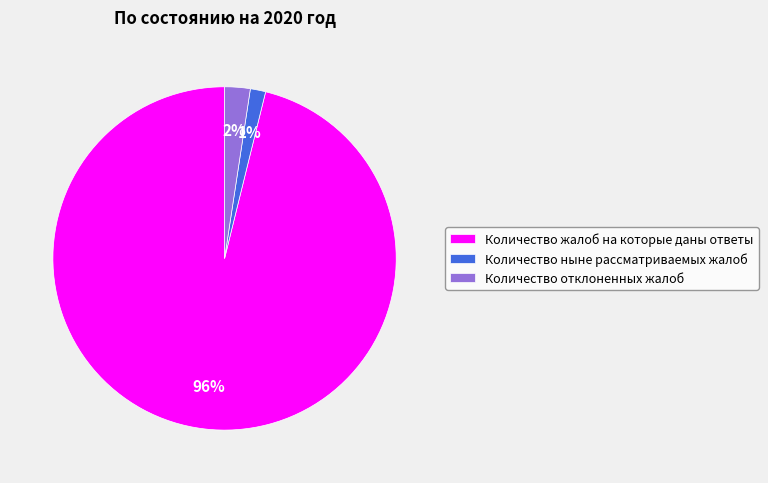

Is the sum of Количество ныне рассматриваемых жалоб and Количество жалоб на которые даны ответы greater than half?

Yes